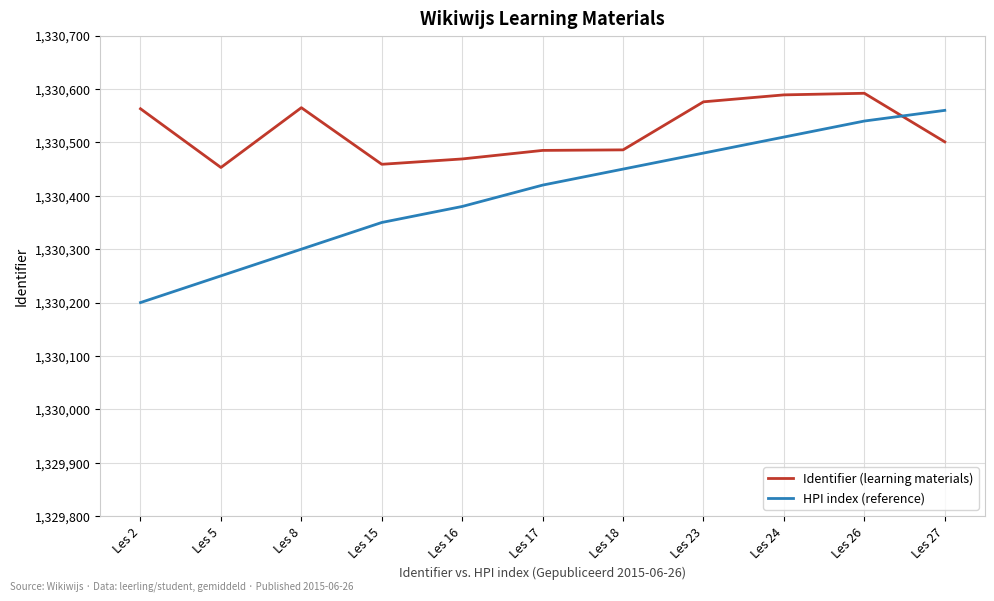

In Identifier (learning materials), how many points are higher than both neighbors (excluding endpoints)?

2